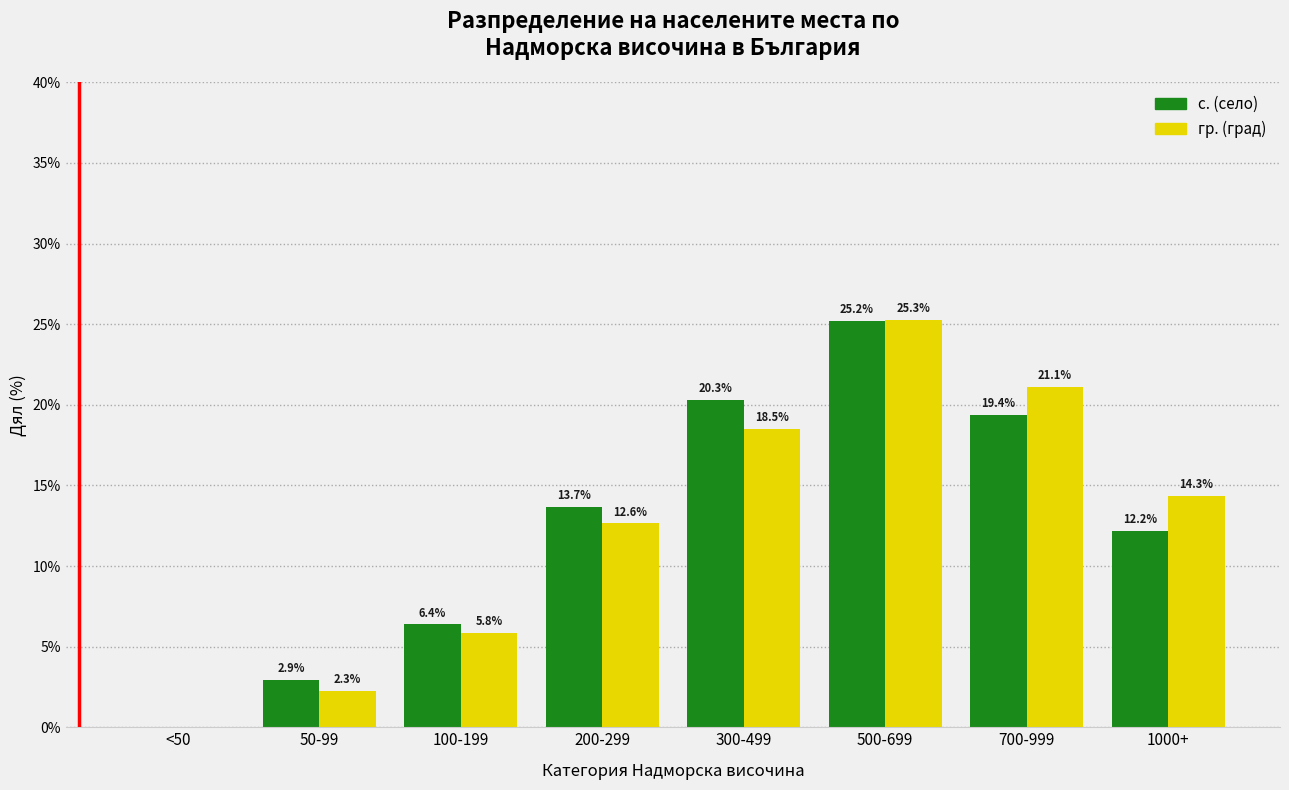

Reading left to right, extract all data points from this chart.

с. (село): <50=0.0	50-99=2.9	100-199=6.4	200-299=13.7	300-499=20.3	500-699=25.2	700-999=19.4	1000+=12.2
гр. (град): <50=0.0	50-99=2.3	100-199=5.8	200-299=12.6	300-499=18.5	500-699=25.3	700-999=21.1	1000+=14.3